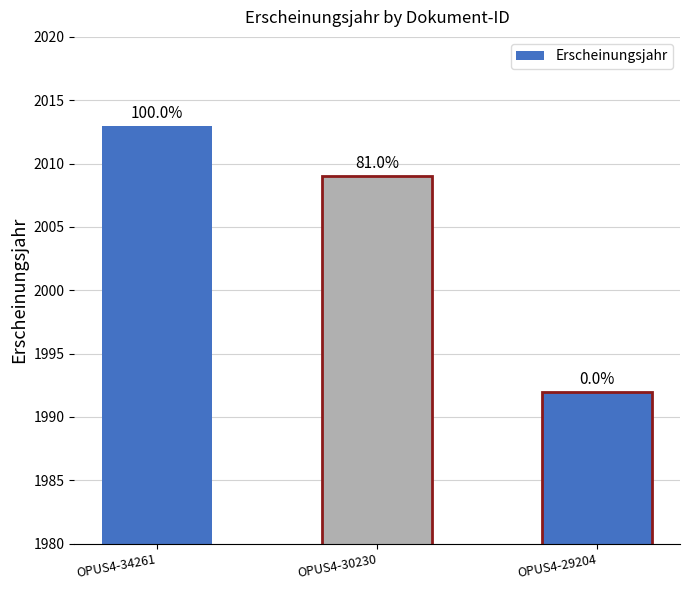

Are the bars horizontal?

No